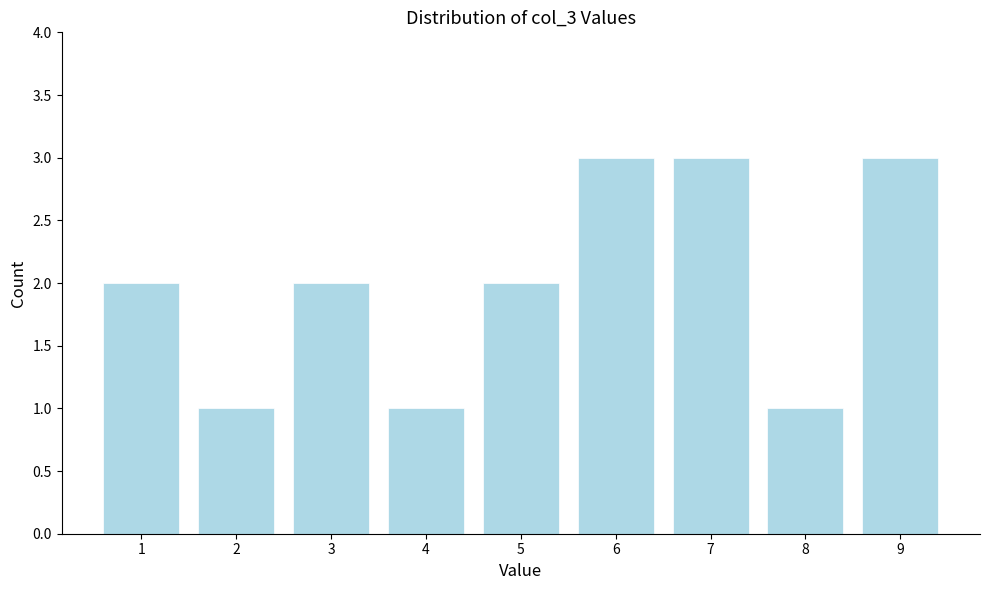

Reading left to right, list all the values displayed in this chart.

1=2	2=1	3=2	4=1	5=2	6=3	7=3	8=1	9=3